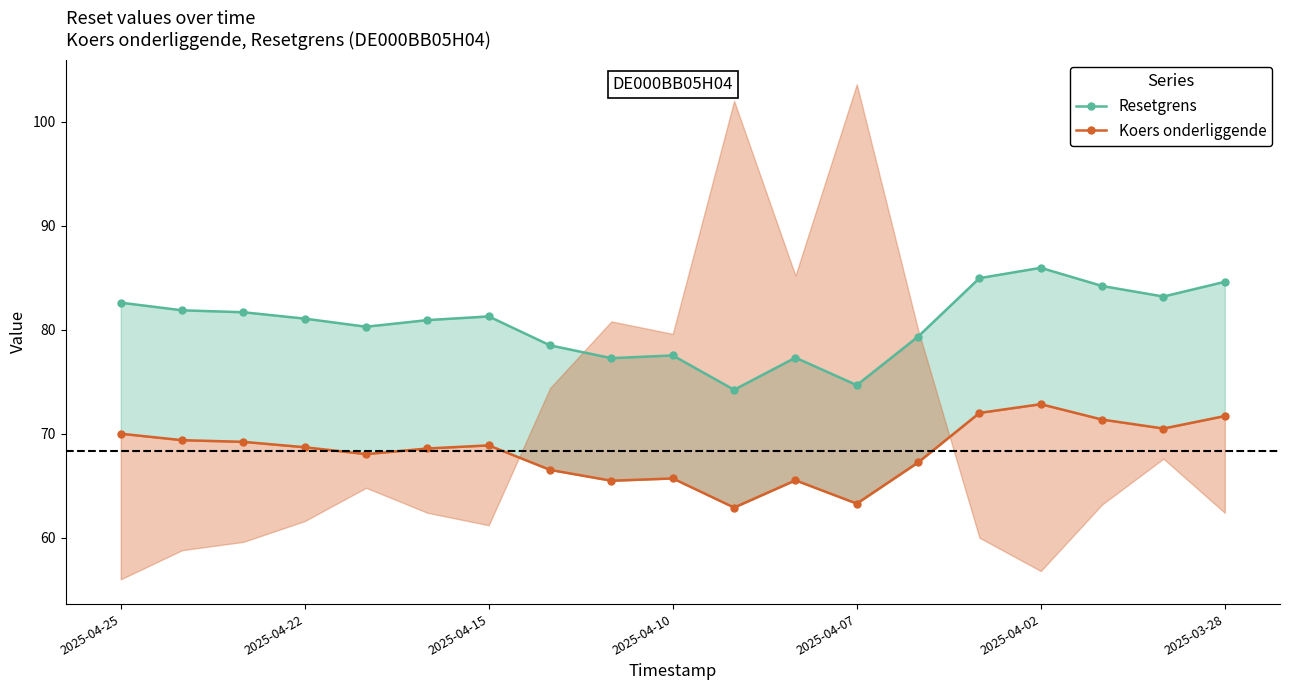

What are all the series names shown in the legend?

Resetgrens, Koers onderliggende